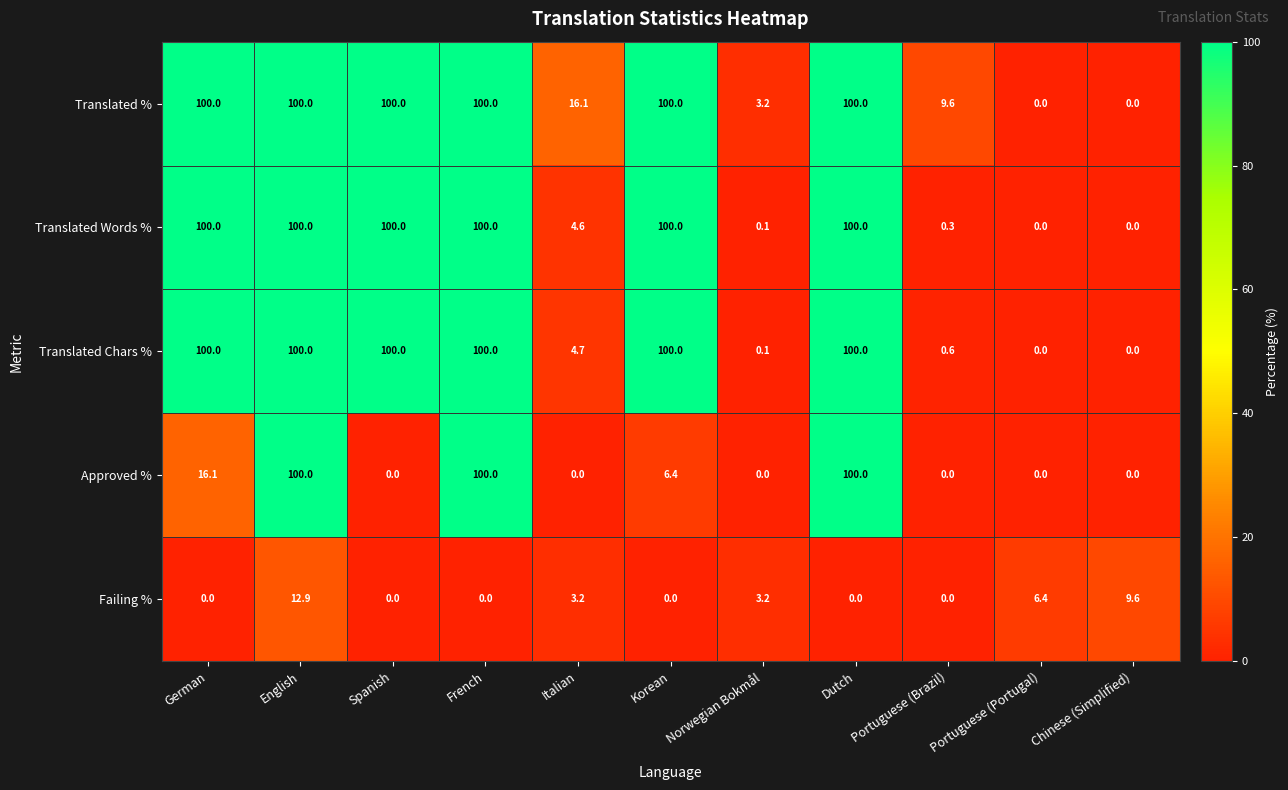

What is the spread (max minus min) of values at Chinese (Simplified)?

9.6